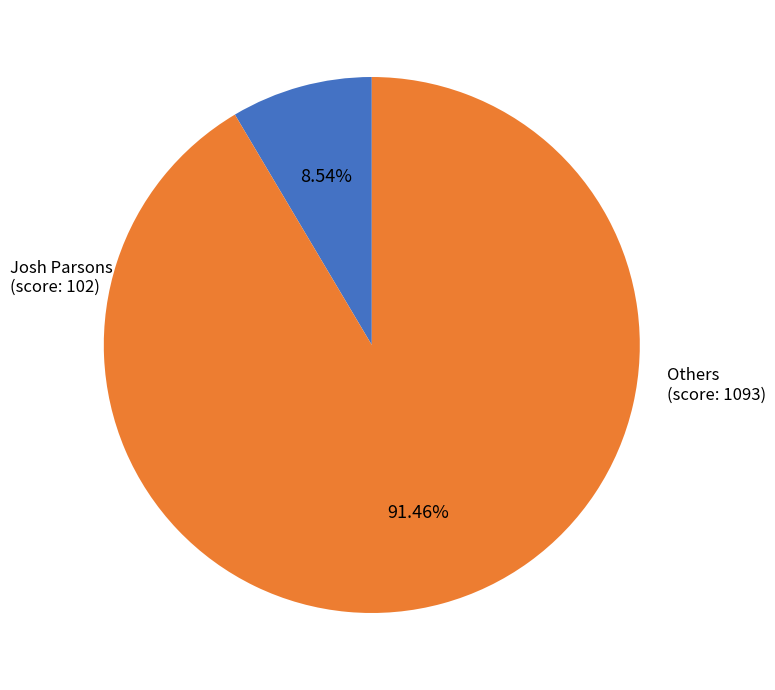

Is there any slice that represents more than half of the pie?

Yes